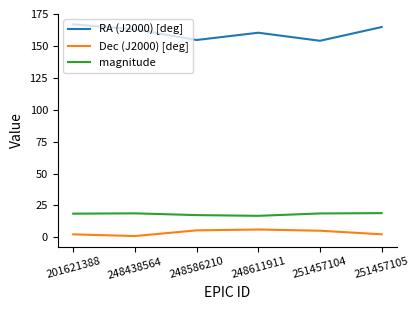

At which category does RA (J2000) [deg] reach its first local valley?

248586210